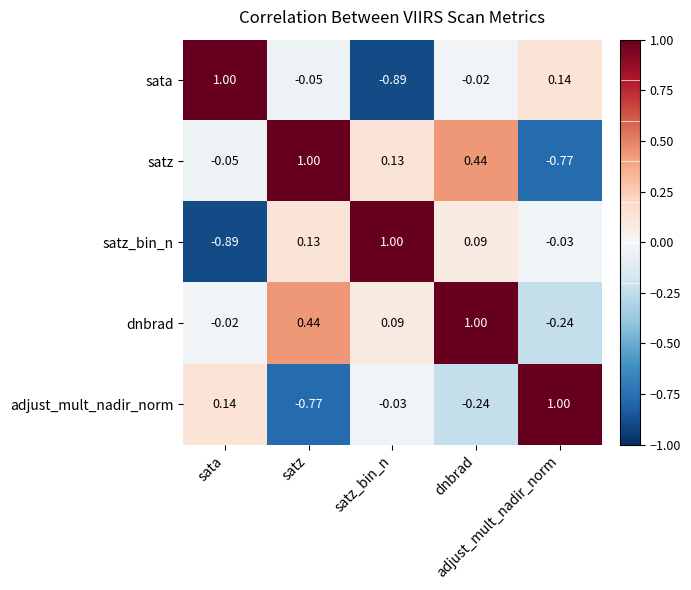

How many categories are shown in the chart?

5